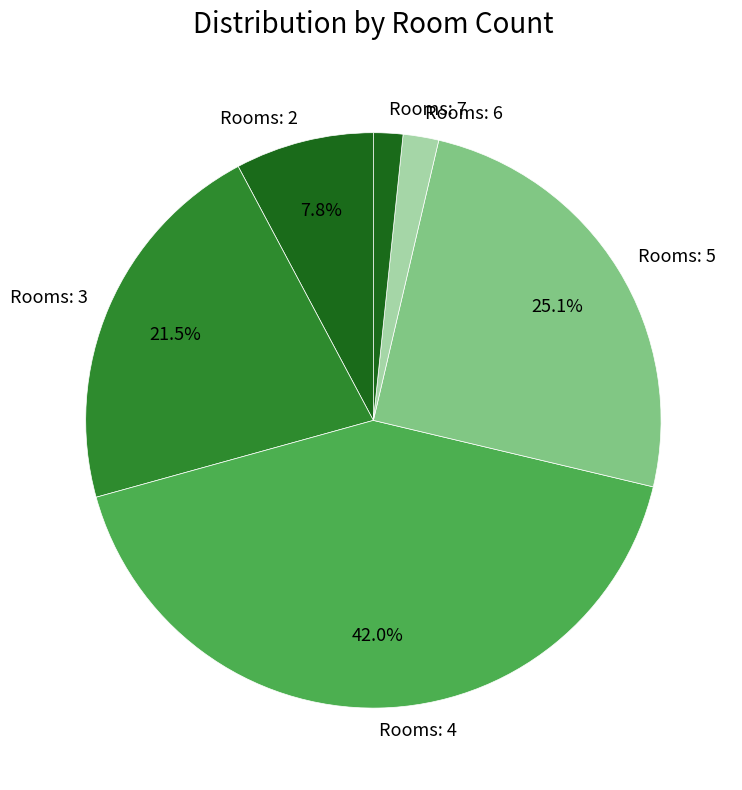

Which category has the biggest portion of the pie?

Rooms: 4